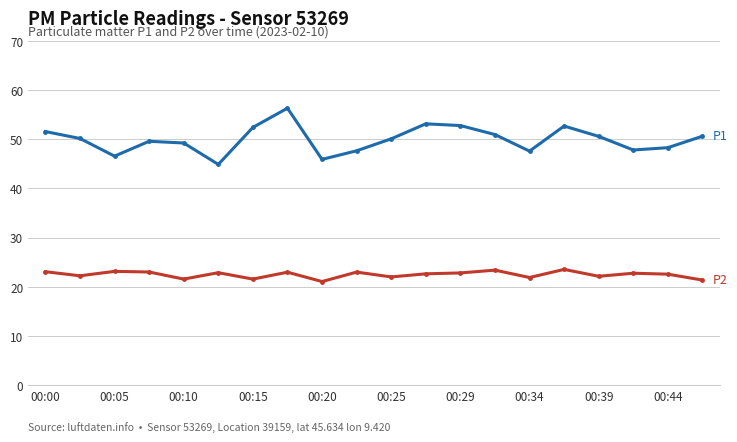

What is the greatest value displayed?

56.3